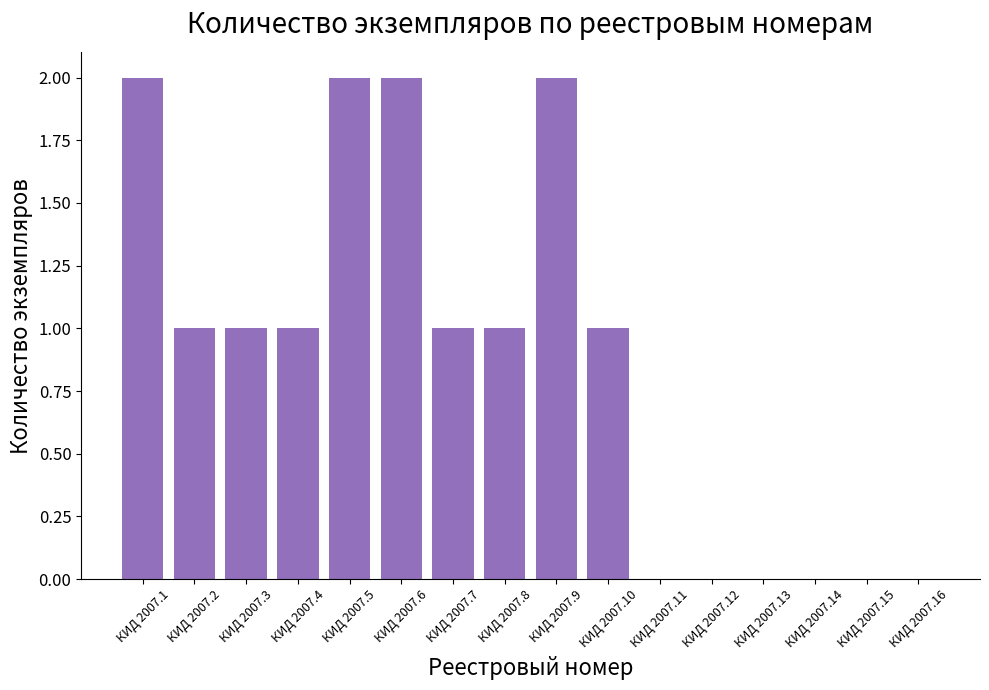

Are the bars grouped side by side (vs. stacked)?

No